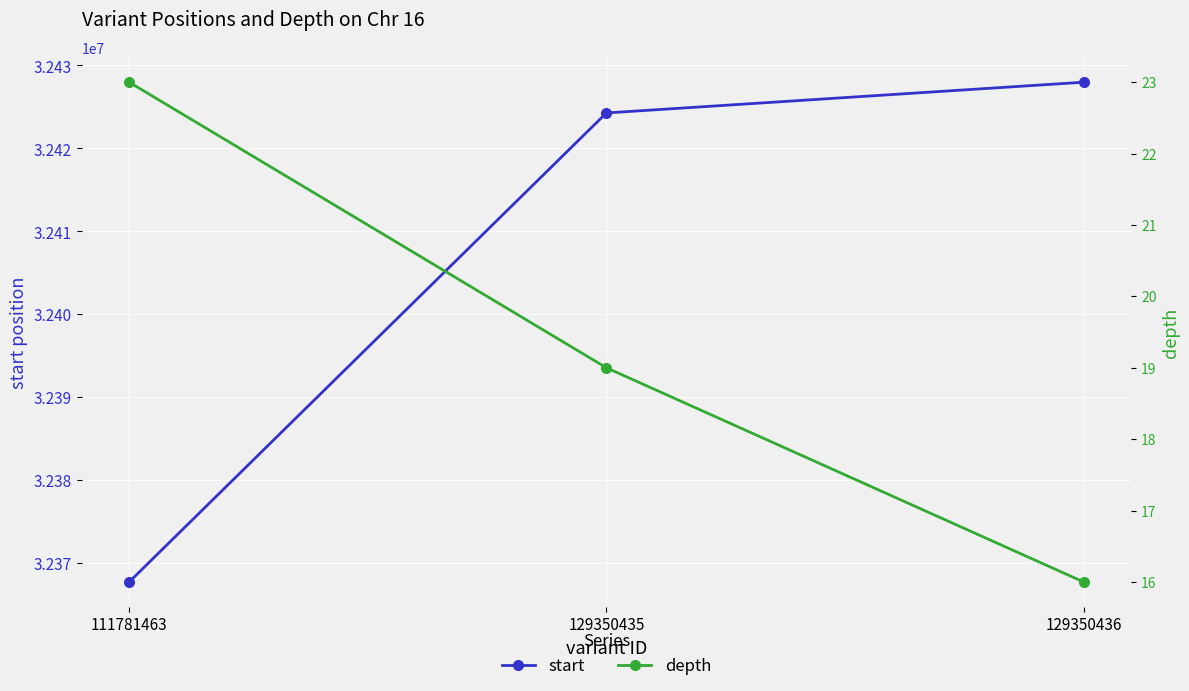

What are all the series names shown in the legend?

start, depth